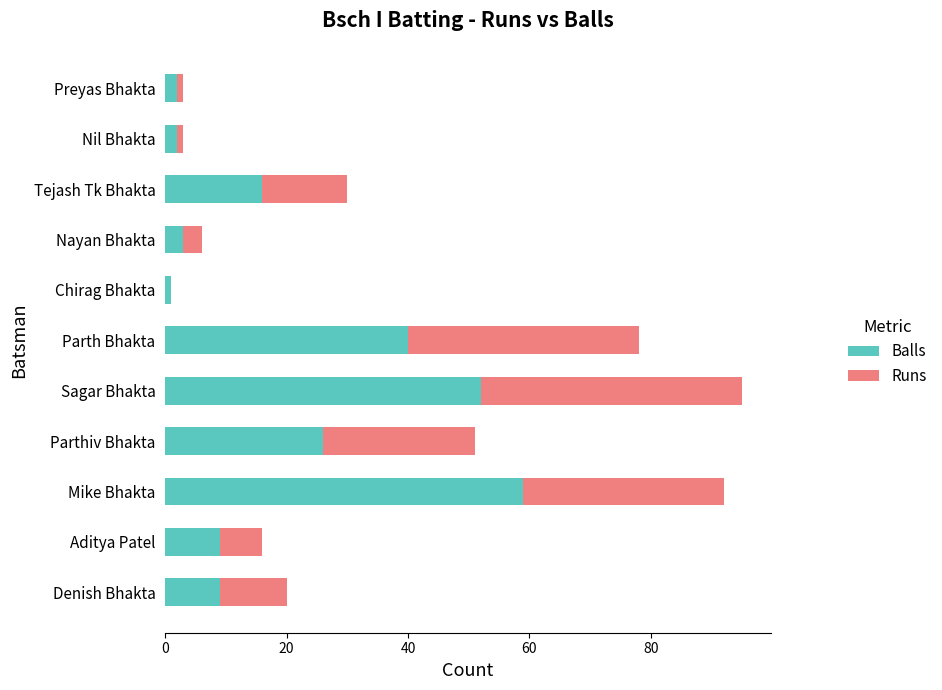

True or false: Balls has a value of 12 at Mike Bhakta.

False